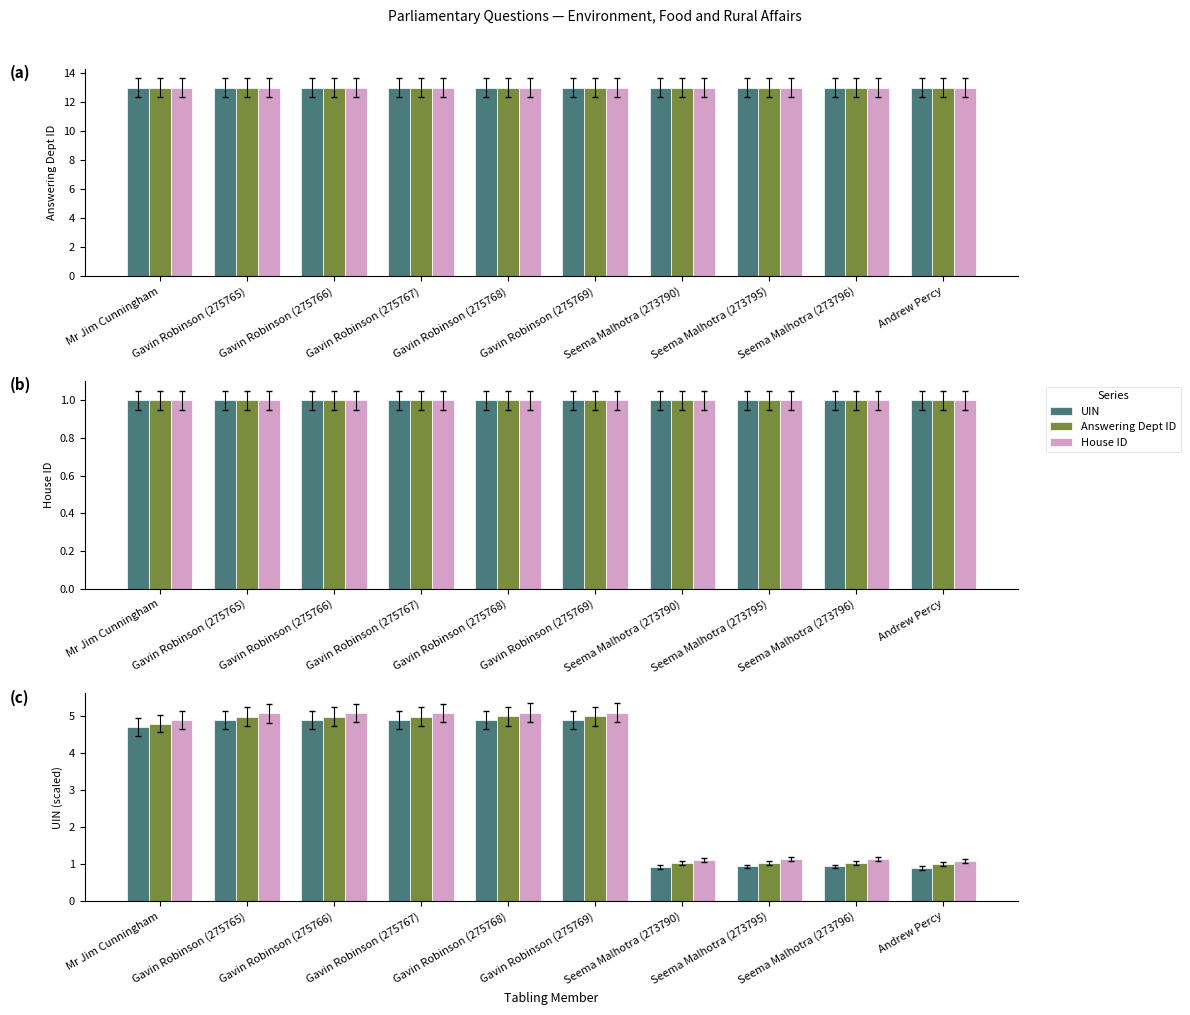

Is it true that UIN equals 6.8 at Gavin Robinson (275766)?

False